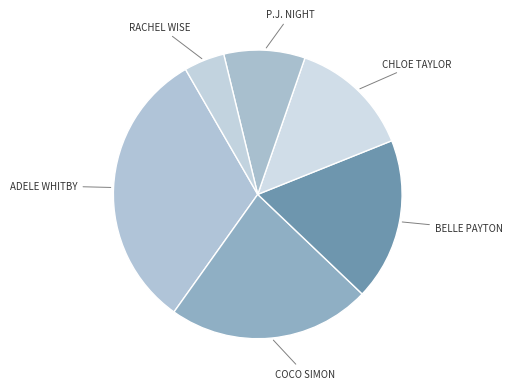

To the nearest percent, what is the difference between the largest and smallest slice percentages?

27%